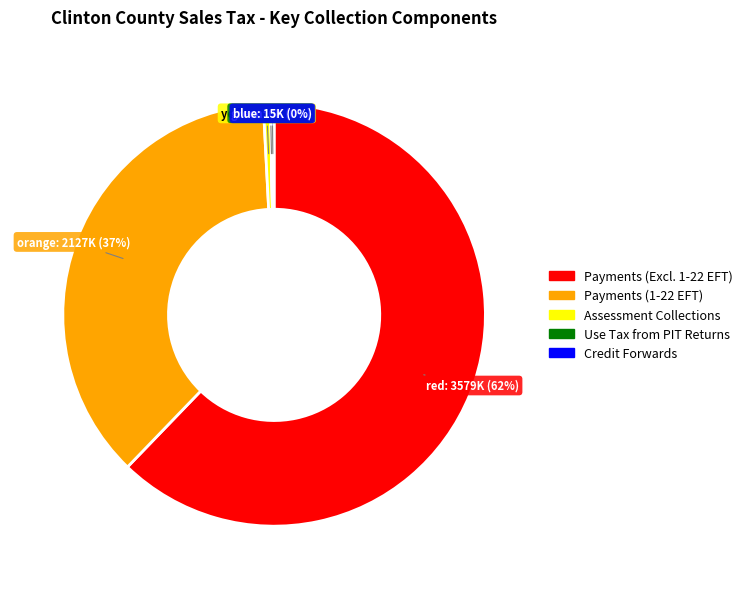

To the nearest percent, what is the average slice percentage?

20%